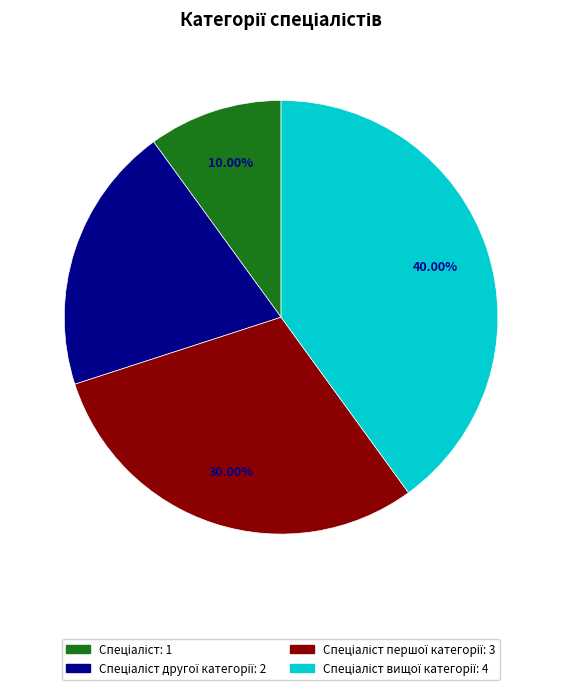

Does any single category account for the majority?

No